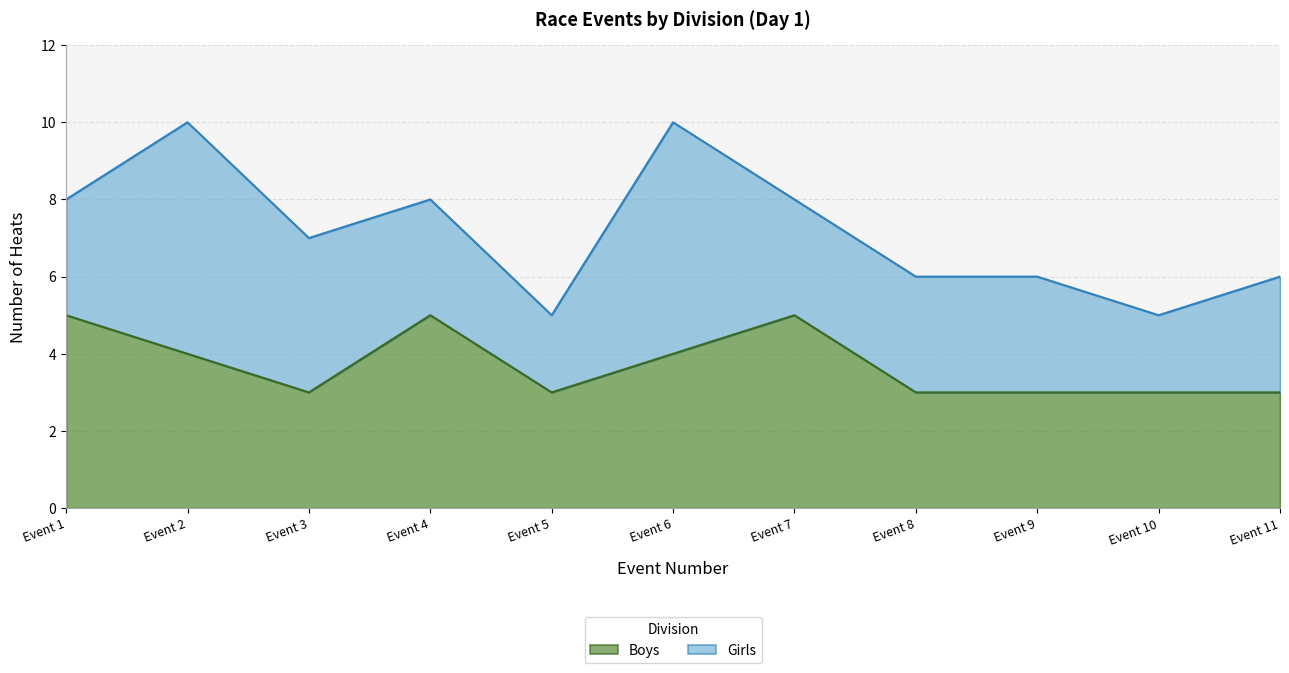

Is it true that the value at Event 2 is 2?

False